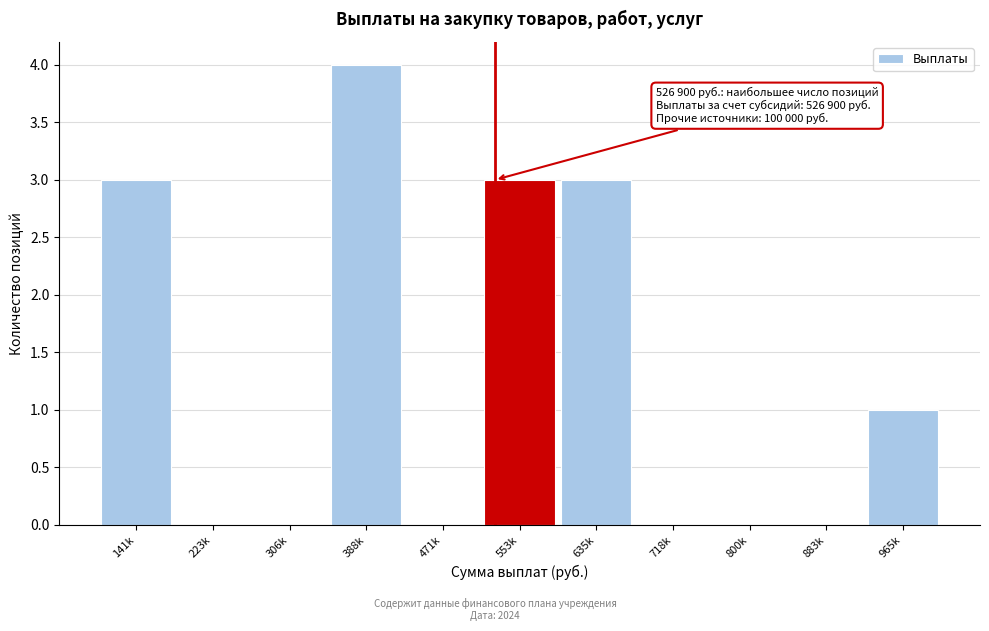

Reading right to left, extract all data points from this chart.

965k=1	883k=0	800k=0	718k=0	635k=3	553k=3	471k=0	388k=4	306k=0	223k=0	141k=3